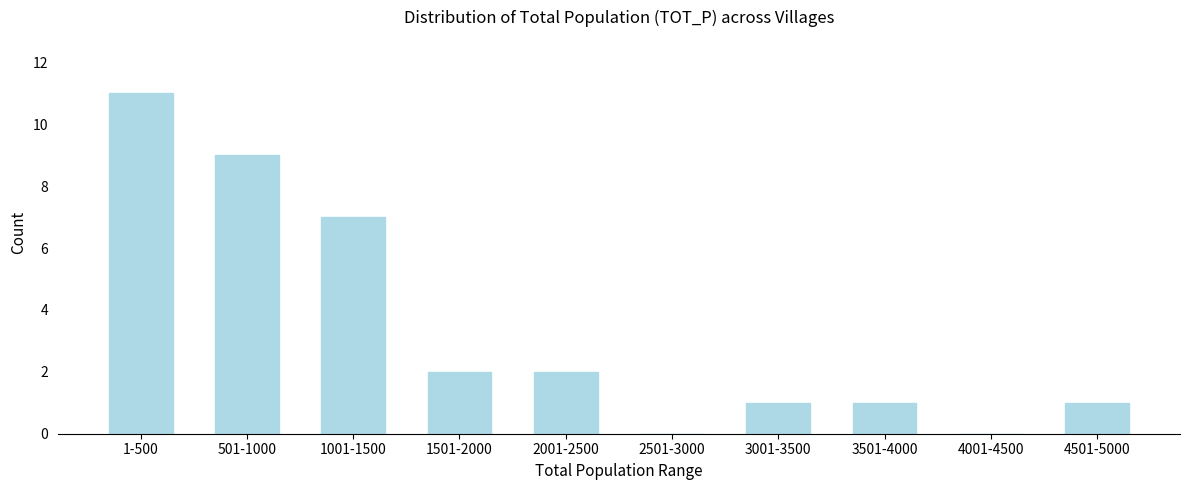

Reading left to right, extract all data points from this chart.

1-500=11	501-1000=9	1001-1500=7	1501-2000=2	2001-2500=2	2501-3000=0	3001-3500=1	3501-4000=1	4001-4500=0	4501-5000=1